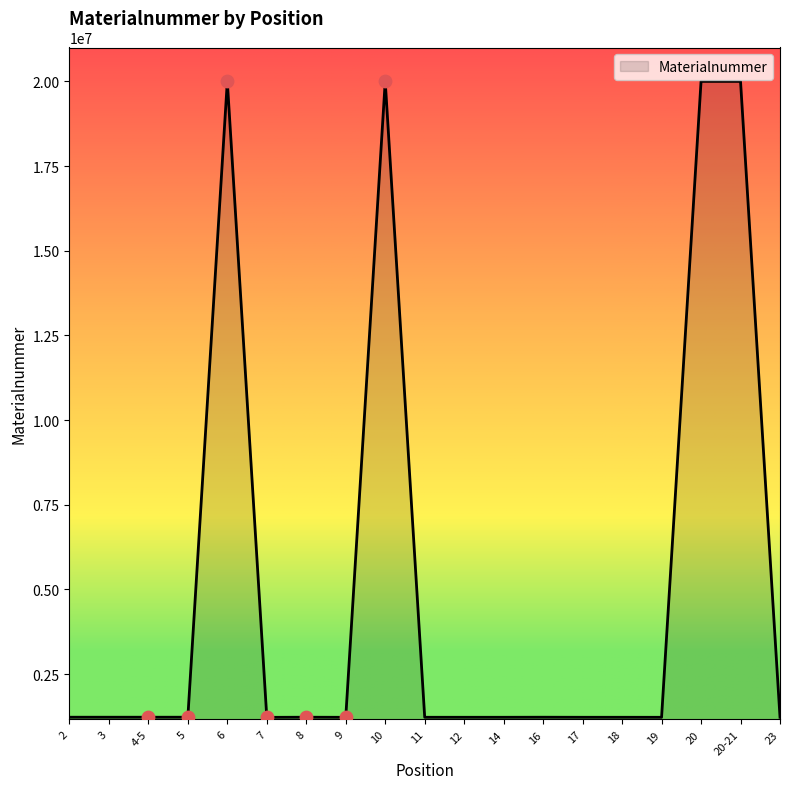

Approximately how many times larger is the value at 20 compared to 8?

16.3